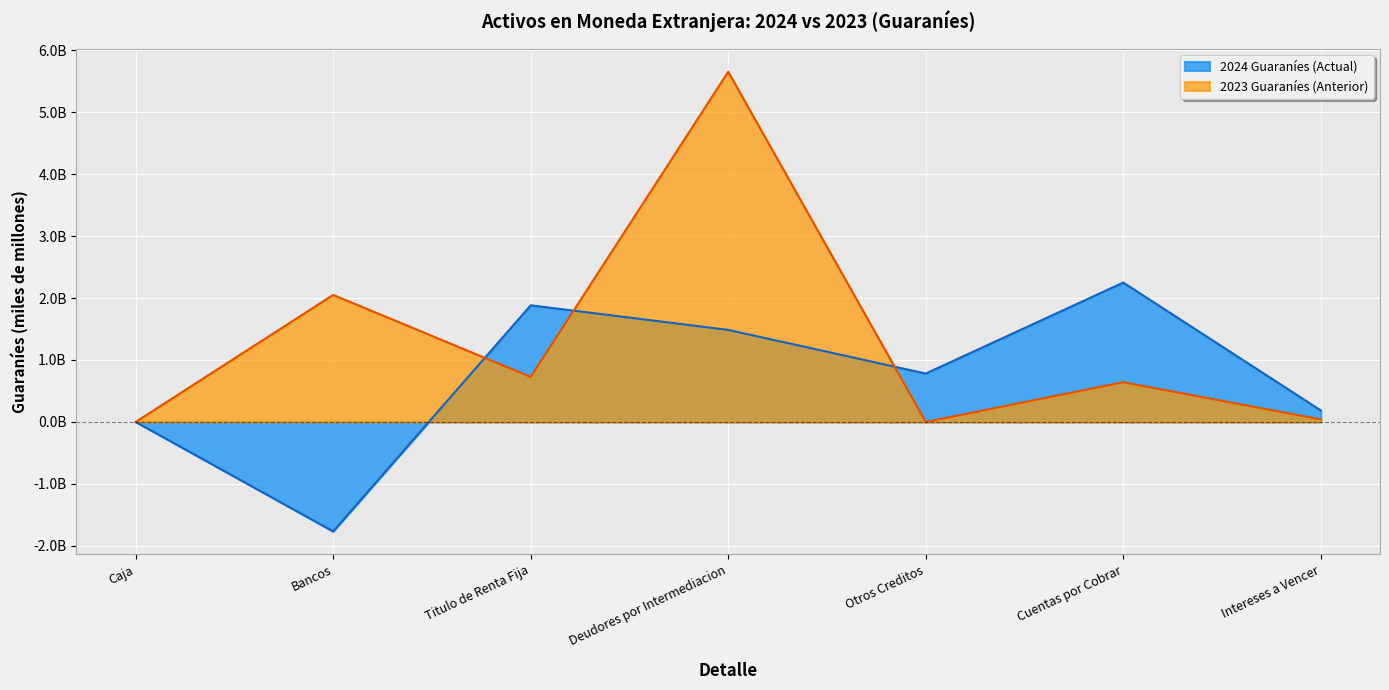

What is the maximum value for CAMBIO CIERRE PERIODO ACTUAL GUARANIES?

2.2